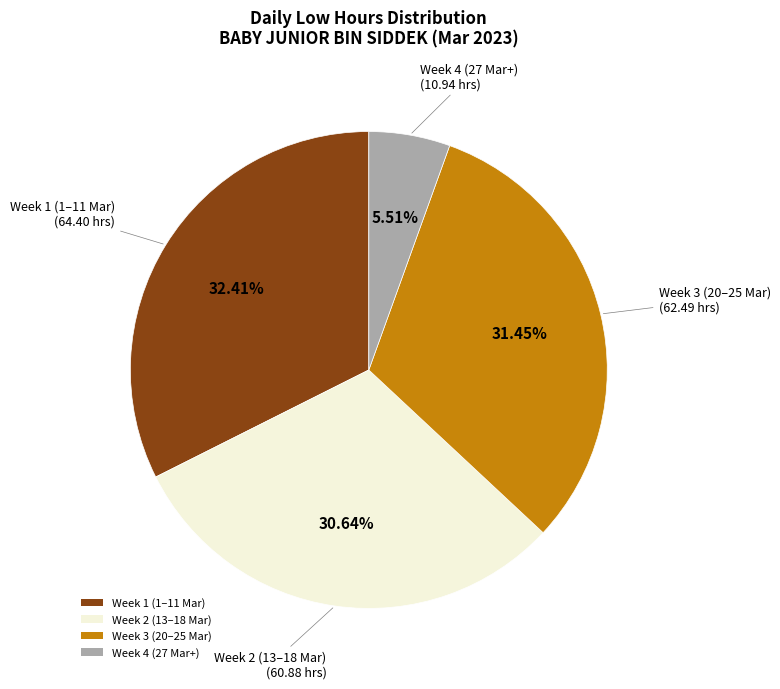

Count the number of slices in the pie.

4